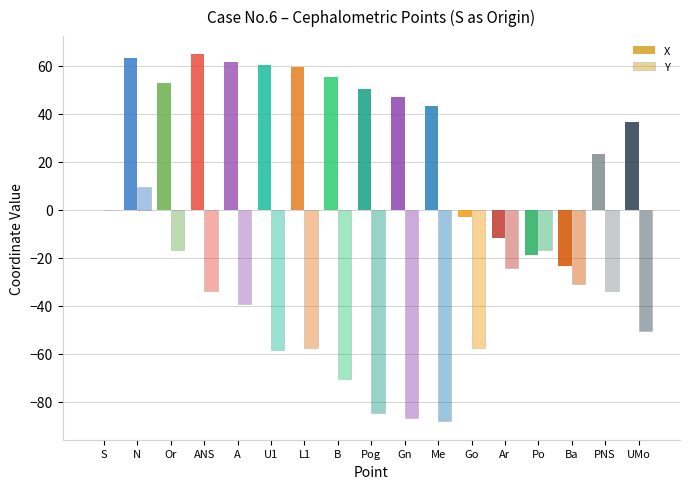

Does the chart contain stacked bars?

No